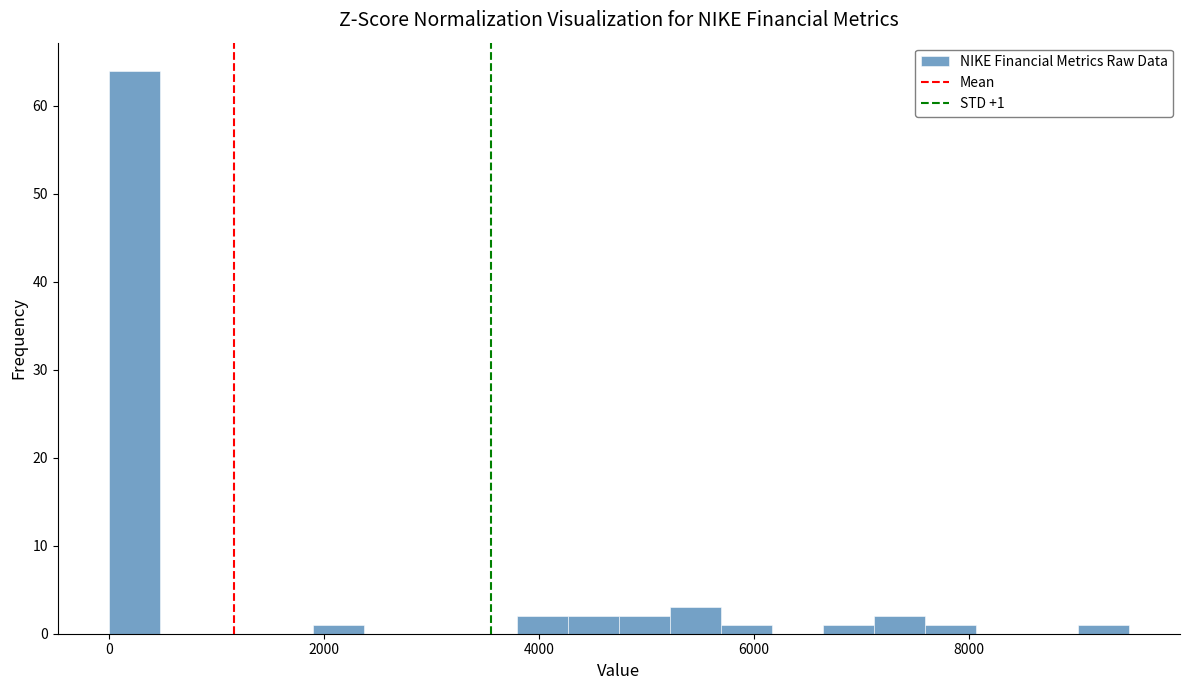

Read against the x-axis, roughly where is the centre of the tallest bar?

200